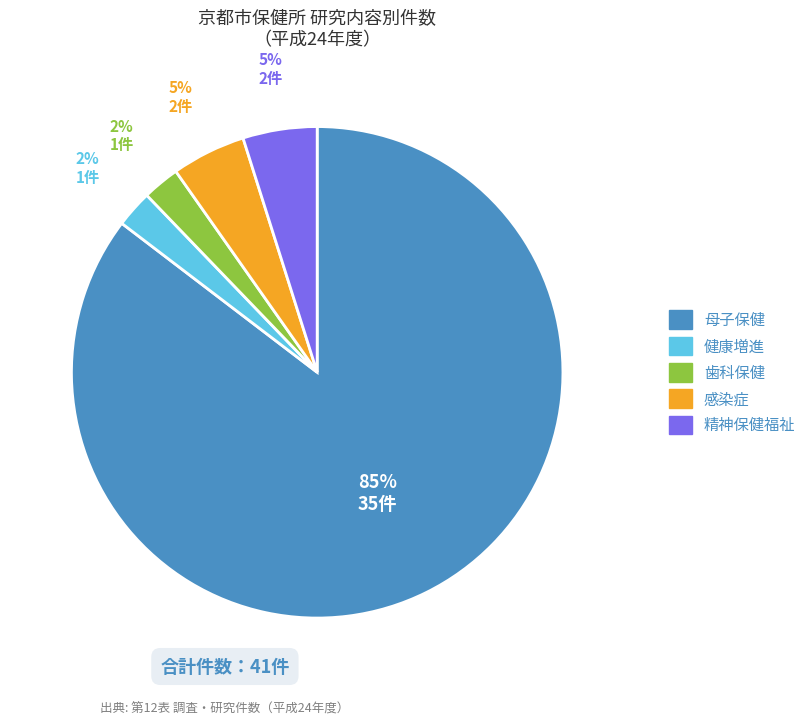

Which has a higher value, 健康増進 or 母子保健?

母子保健